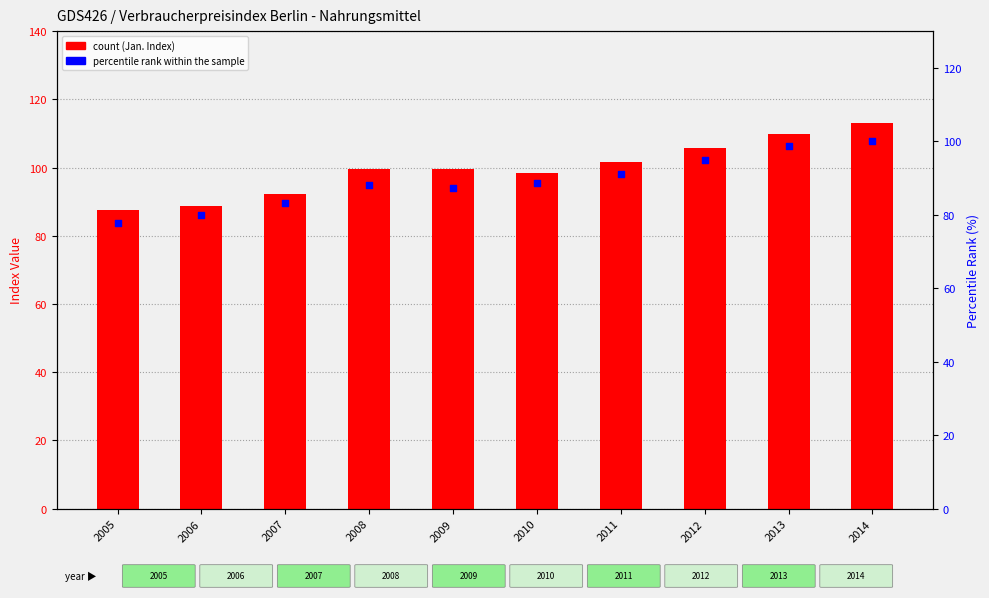

What is the total value across all series at 2013?

208.6